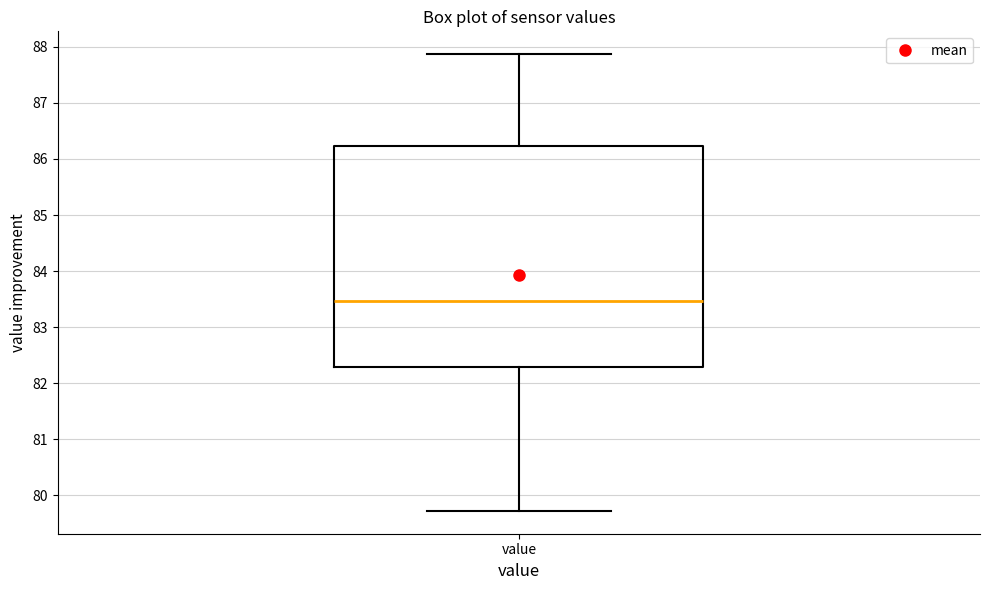

Where does the median line of the box for value sit on the y-axis? The values are not printed on the chart, so give them approximately, as read against the axis.

83.5